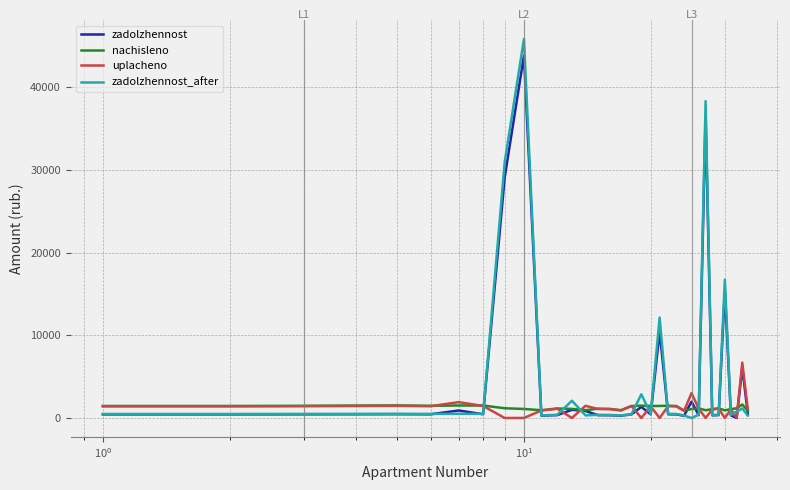

How many lines are shown in the chart?

4